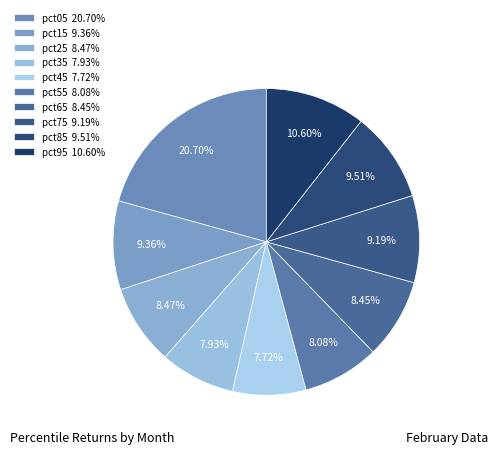

To the nearest percent, what percentage of the pie is pct25?

8%